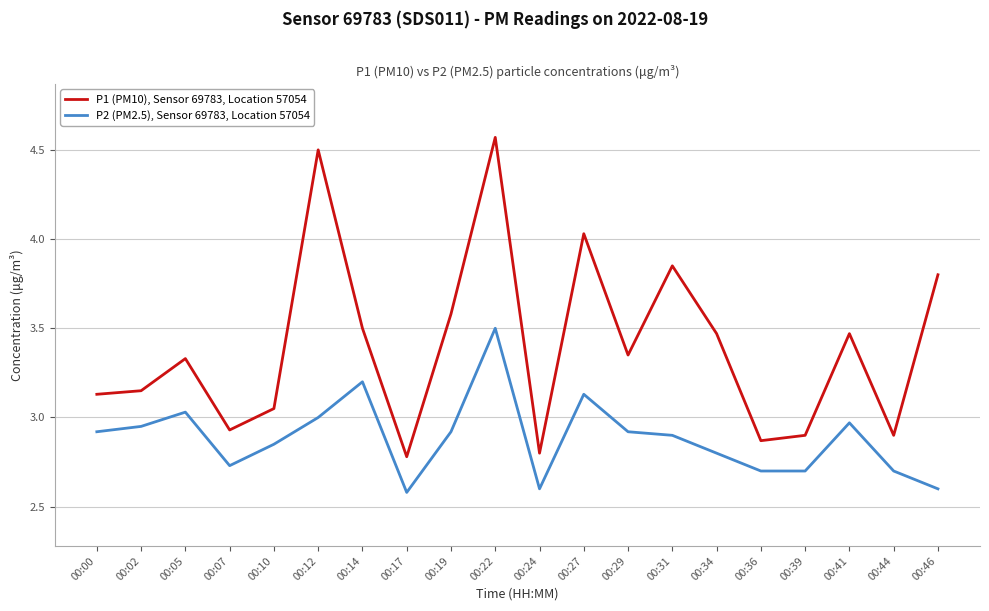

What is the smallest value displayed?

2.6